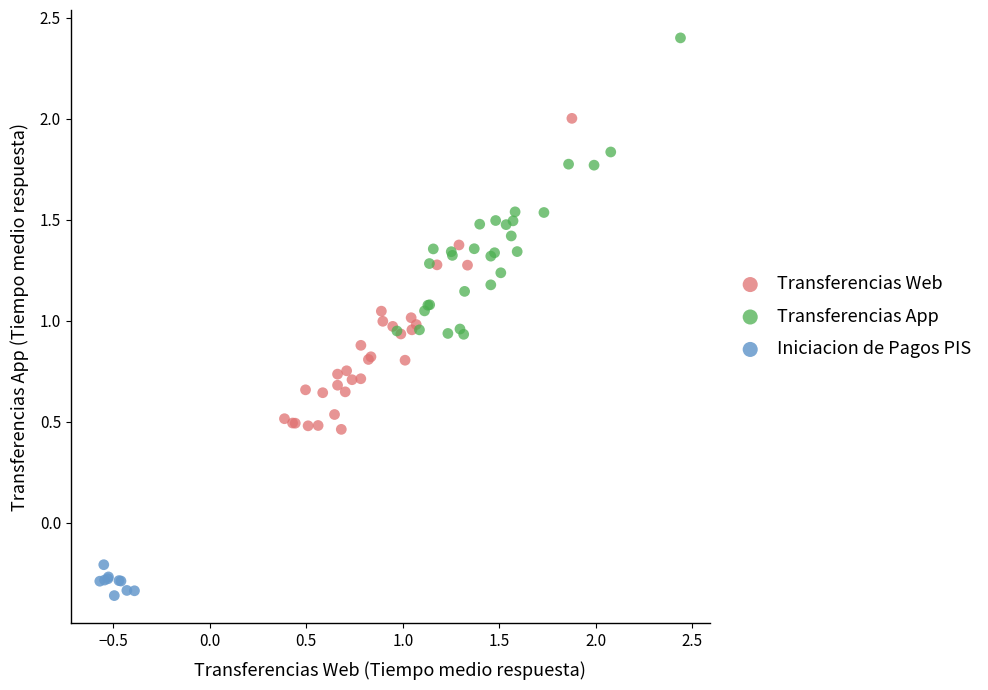

Which series has the largest Y range (max minus min)?

Transferencias Web